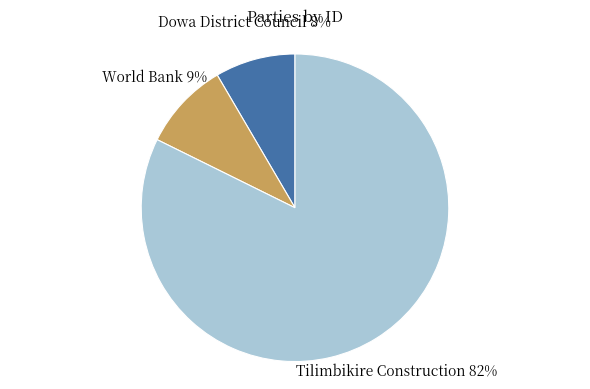

Rank the categories by value from highest to lowest.

Tilimbikire Construction, World Bank, Dowa District Council